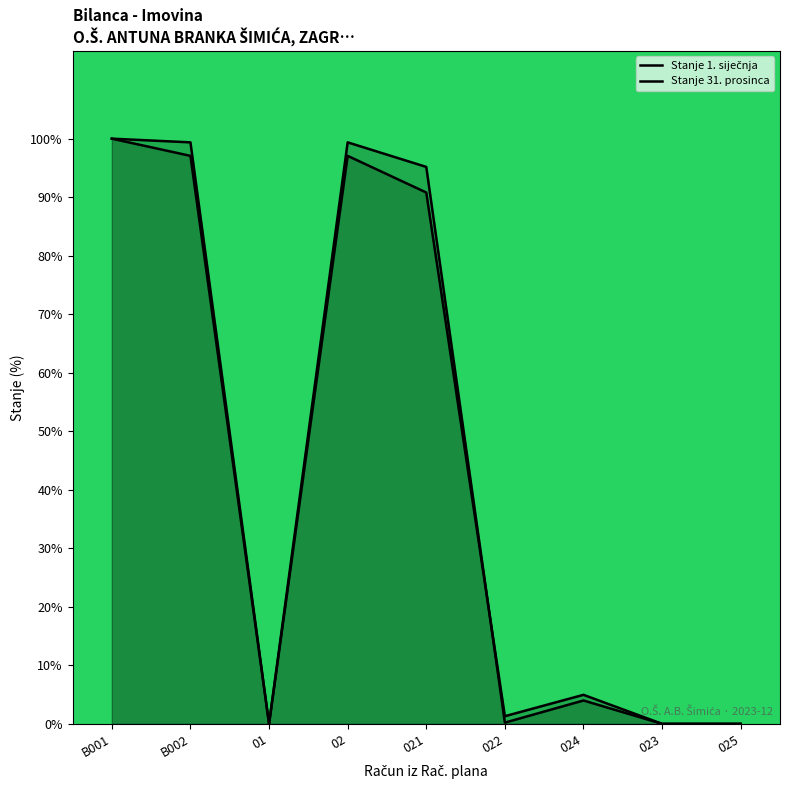

How many lines are shown in the chart?

2